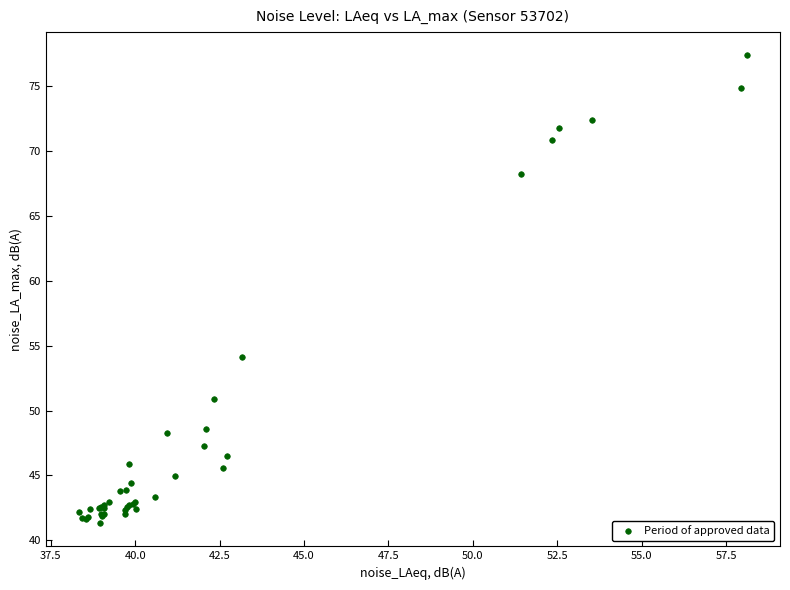

What Y value in the scatter plot is closest to 59?

54.1